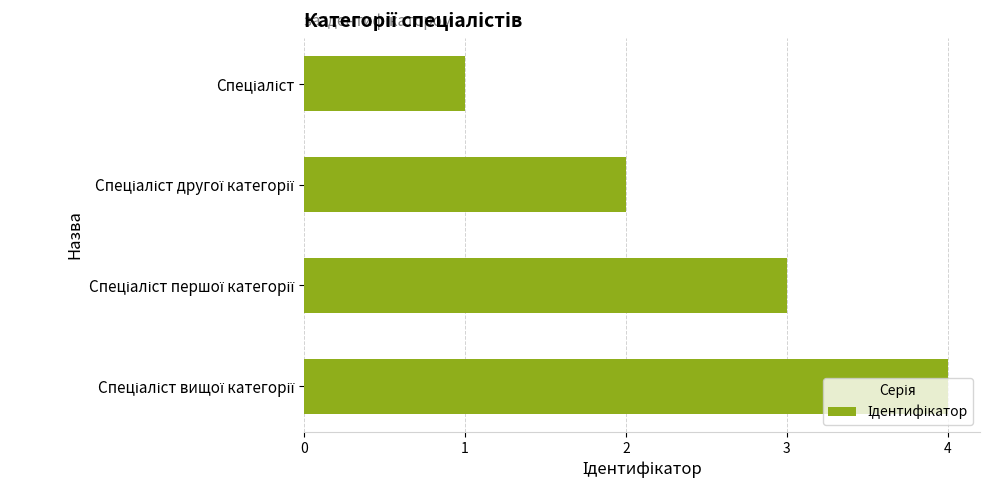

Are the bars grouped side by side (vs. stacked)?

No